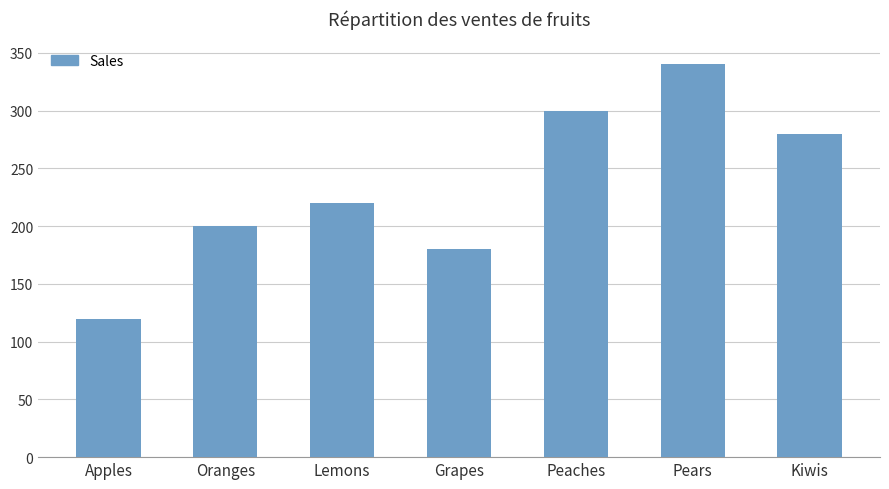

True or false: the data shows 180 at Grapes.

True